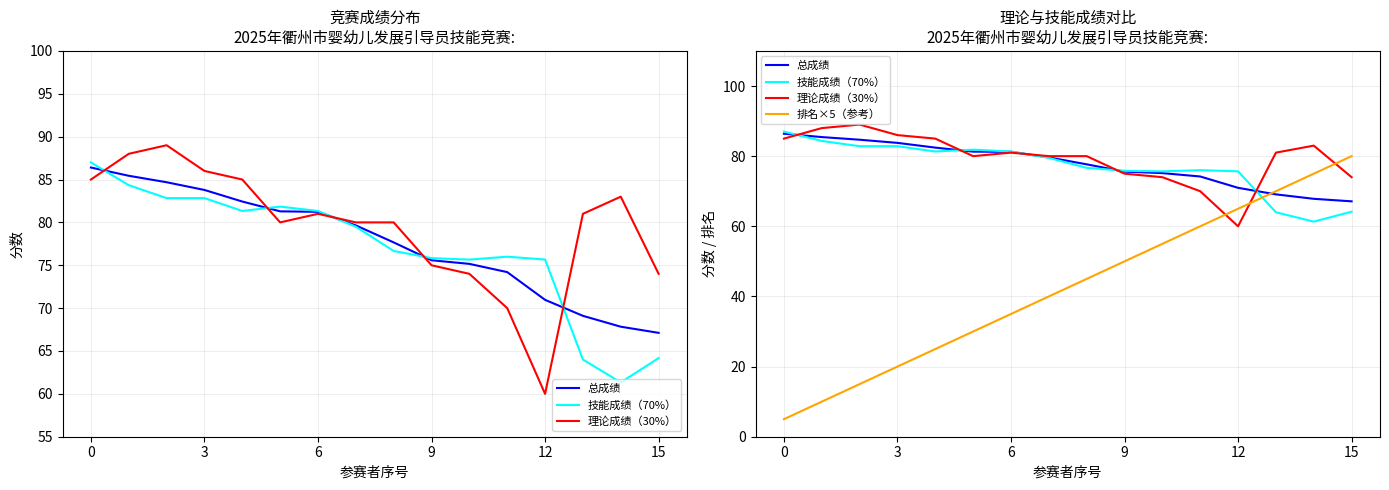

Is it true that 理论成绩（30%） equals 113.3 at 14?

False